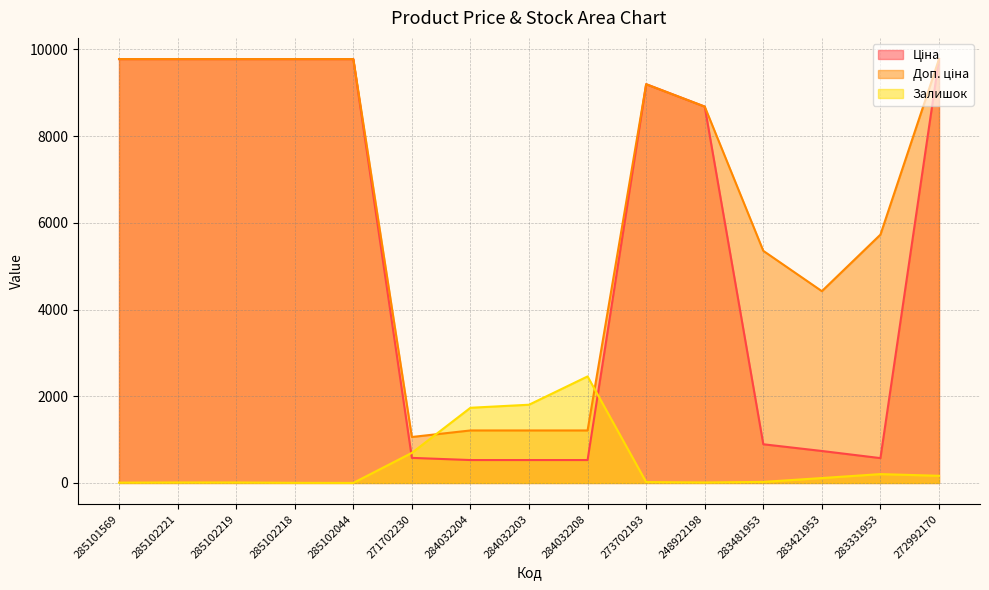

True or false: Ціна and Доп. ціна intersect in this chart.

False